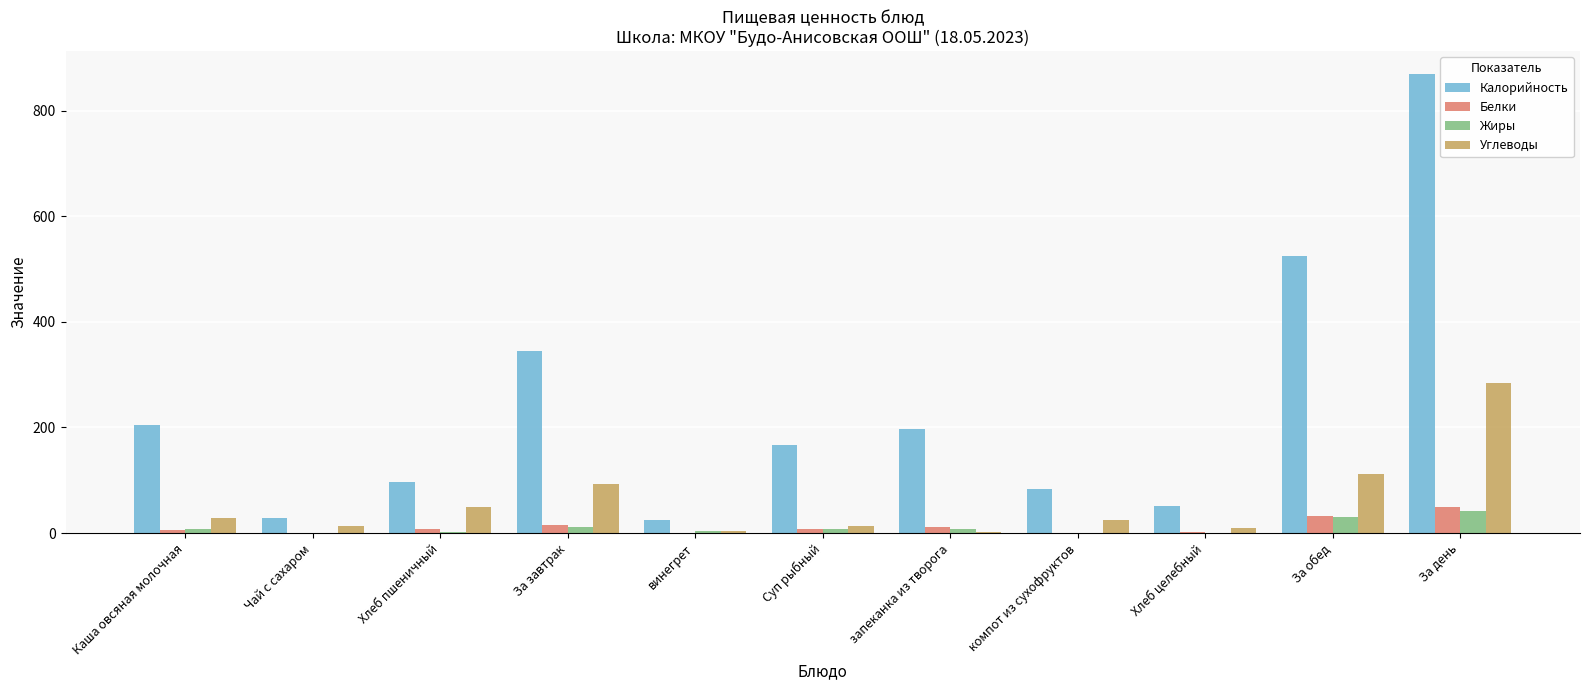

The value of Калорийность at компот из сухофруктов is 83.0. True or false?

True